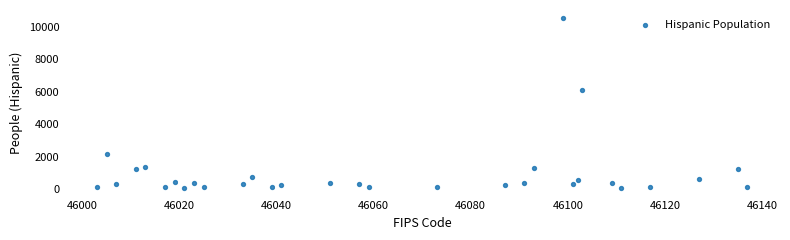

What is the range of Y values (max minus min)?

10433